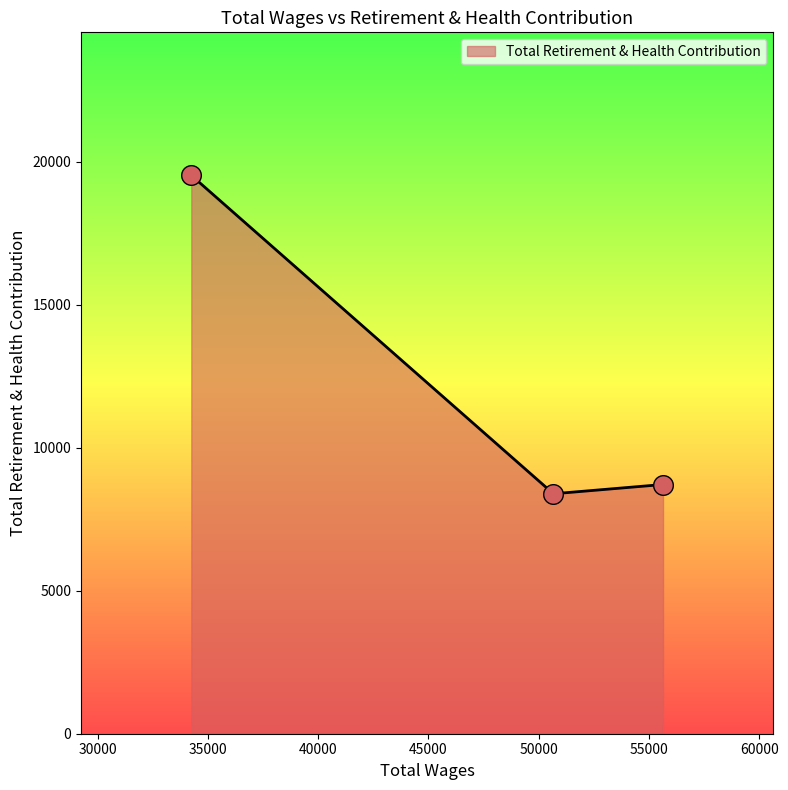

What is the average value?

12209